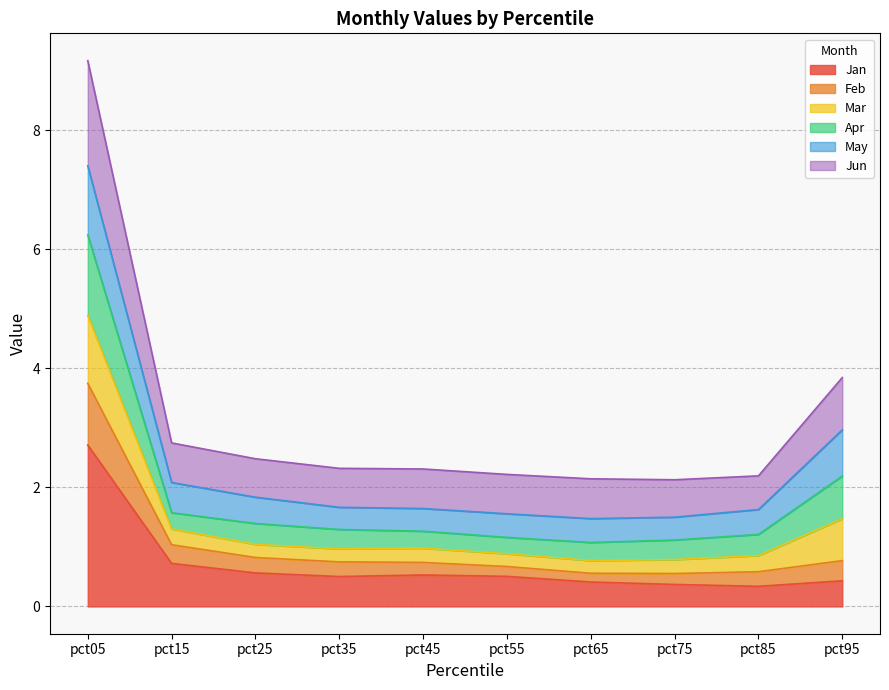

True or false: Jun and Feb cross at least once.

False